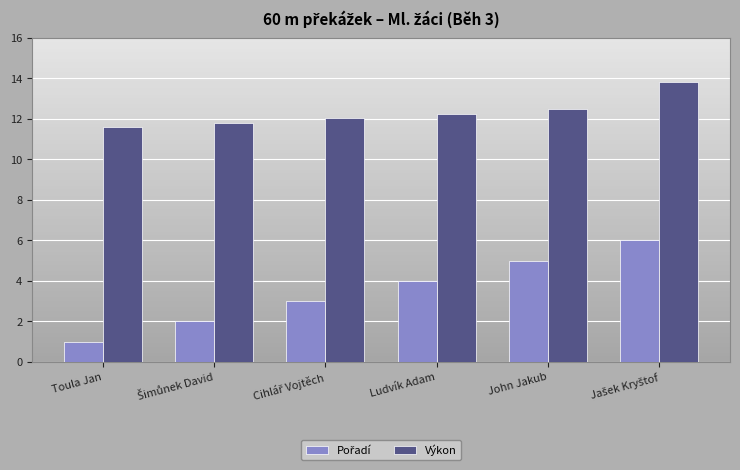

Read the Výkon value at Ludvík Adam.

12.3